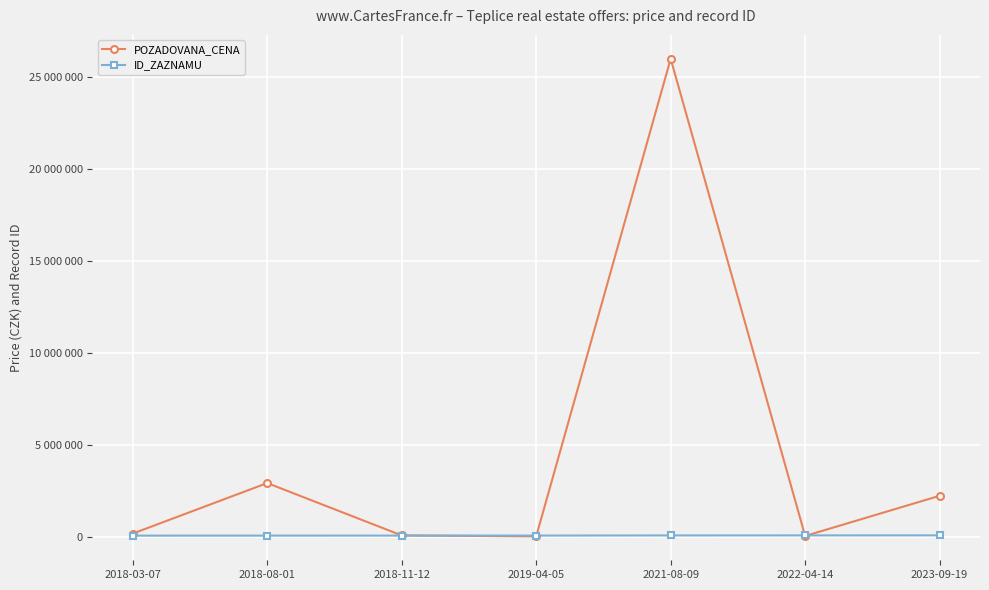

How many intersections are there between POZADOVANA_CENA and ID_ZAZNAMU?

4